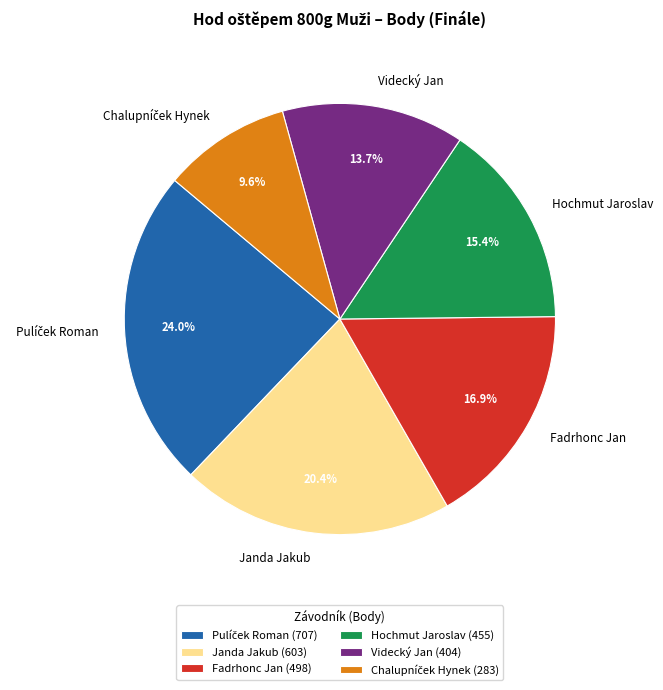

What percentage is NOT represented by Hochmut Jaroslav?

84.6%